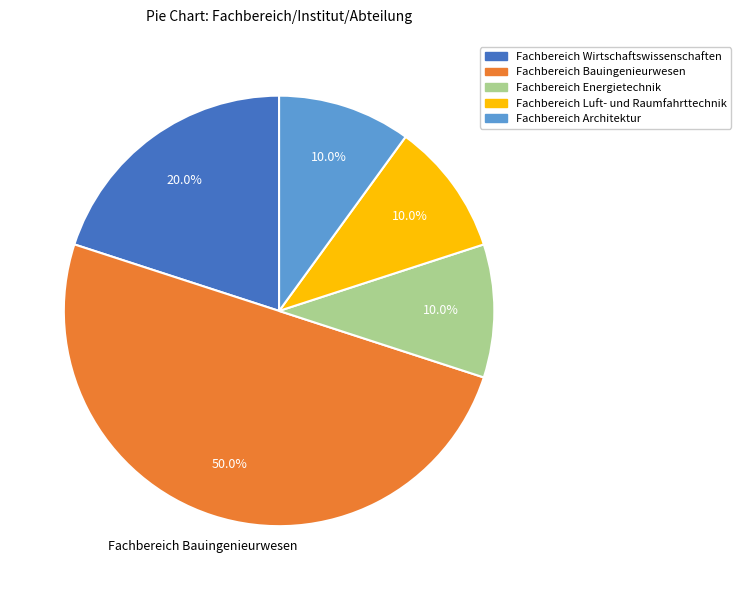

What is the ratio of the value at Fachbereich Architektur to the value at Fachbereich Luft- und Raumfahrttechnik?

1.0